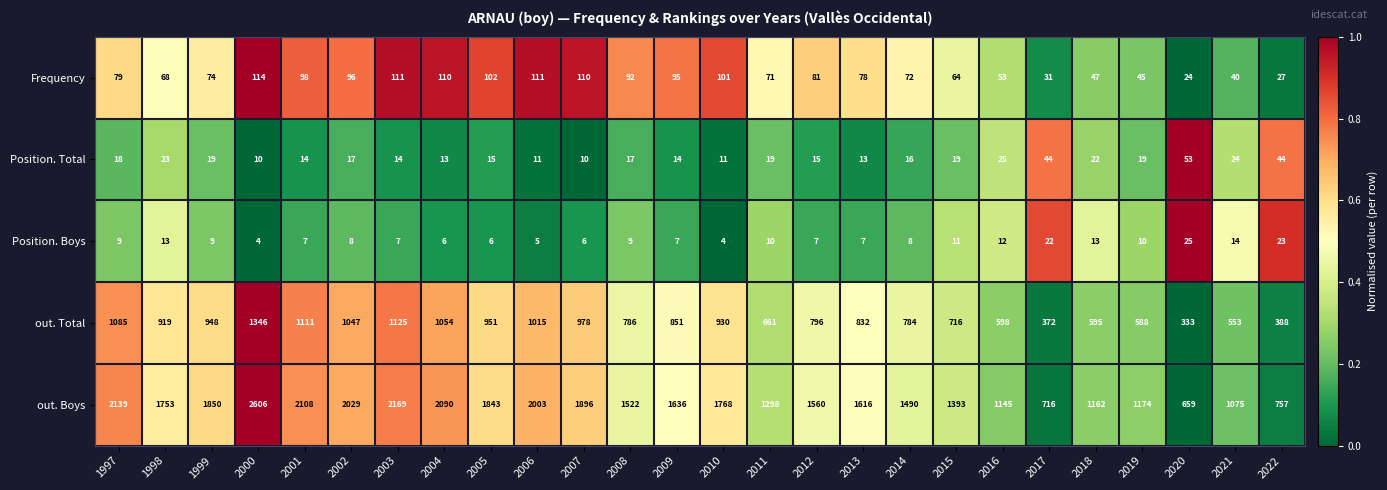

Which series has the largest range (max minus min)?

out. Boys